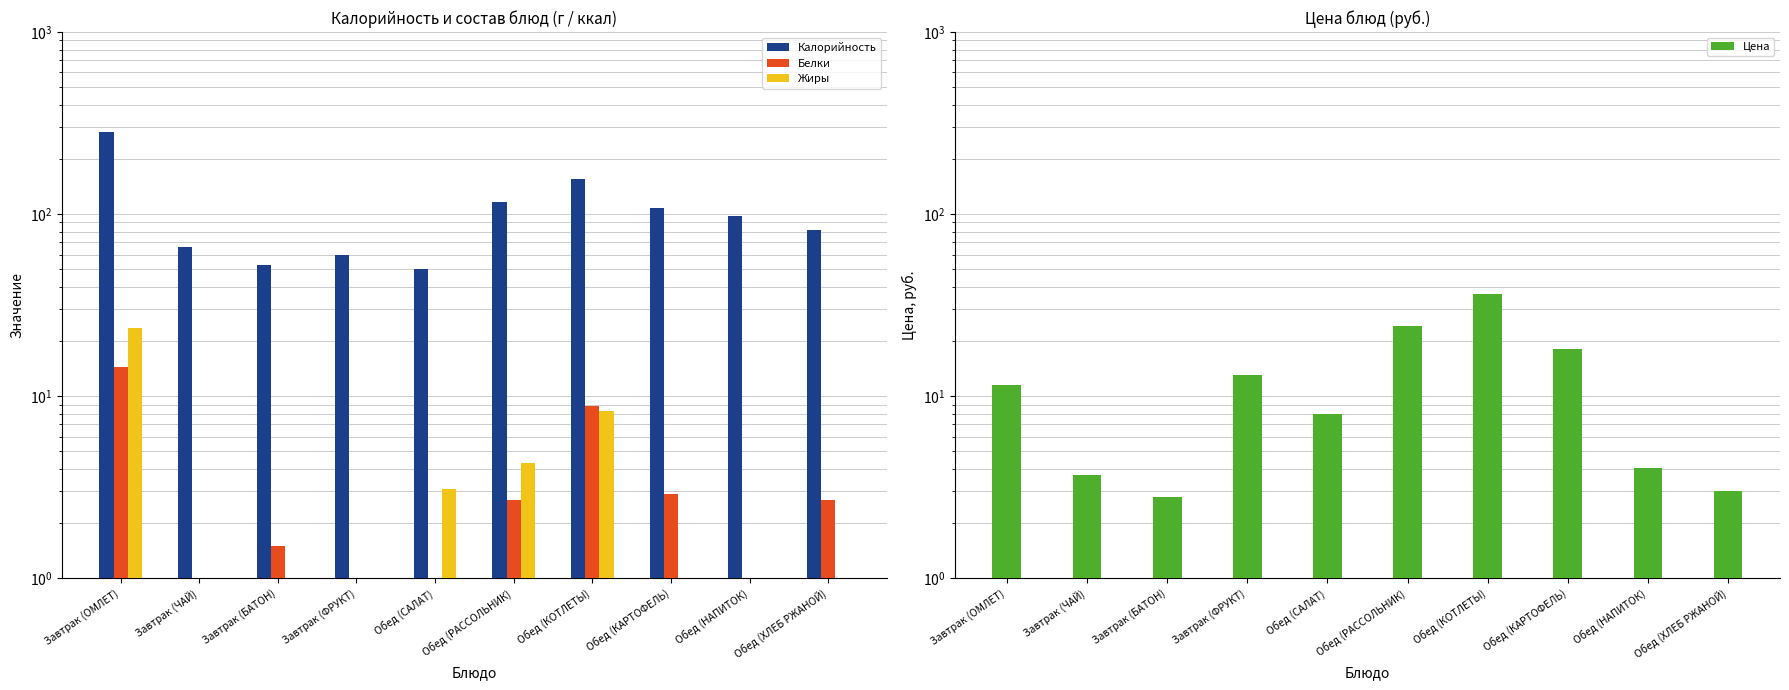

Reading left to right, list all the values displayed in this chart.

Калорийность: 283.1	65.8	52.4	59.3	49.8	117.0	155.4	108.1	97.1	81.6
Белки: 14.4	0.3	1.5	0.5	1.0	2.7	8.8	2.9	0.1	2.7
Жиры: 23.8	0.1	0.6	0.5	3.1	4.3	8.3	0.6	0.1	0.4
Цена: 11.6	3.7	2.8	13.0	8.0	24.4	36.2	18.2	4.0	3.0